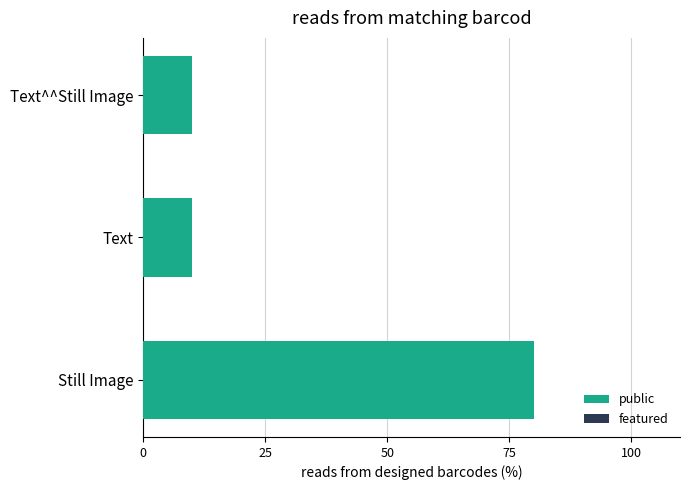

How many bars are there in total?

3